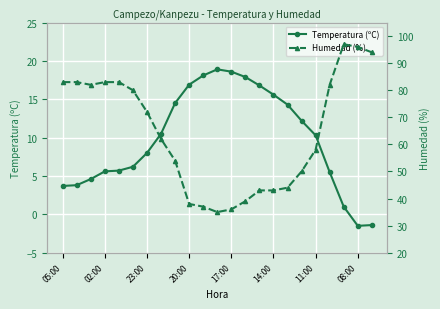

What is the difference between the second highest and minimum values in the Temperatura (ºC) series?

20.1